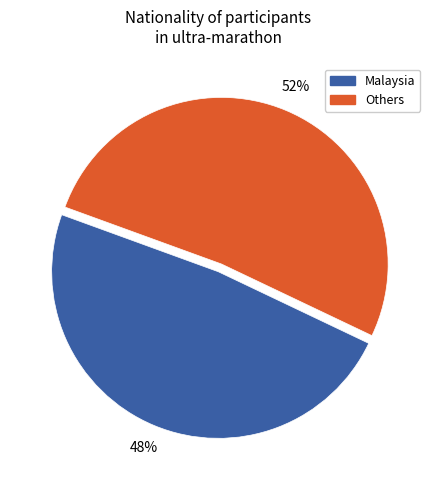

To the nearest percent, what is the average slice percentage?

50%